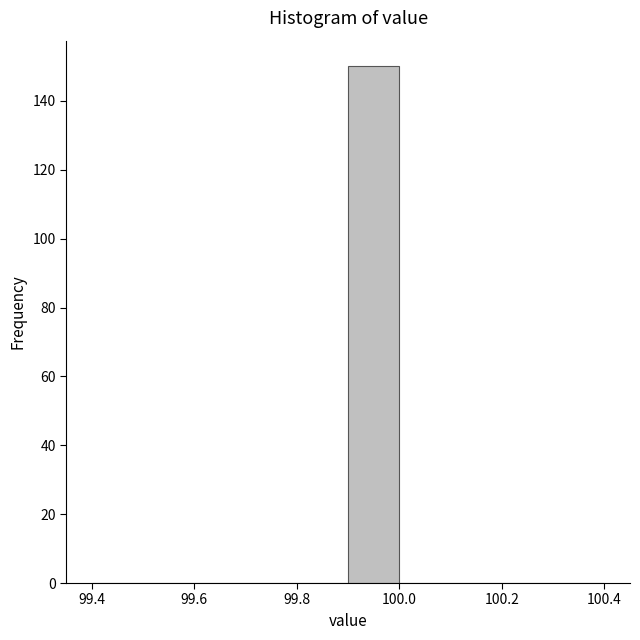

Reading left to right, list every bar in this chart as the range it spans on the x-axis followed by its height. The values are not printed on the chart, so give them approximately, as read against the axis.

99.4 to 99.5: 0
99.5 to 99.6: 0
99.6 to 99.7: 0
99.7 to 99.8: 0
99.8 to 99.9: 0
99.9 to 100.0: 150
100.0 to 100.1: 0
100.1 to 100.2: 0
100.2 to 100.3: 0
100.3 to 100.4: 0